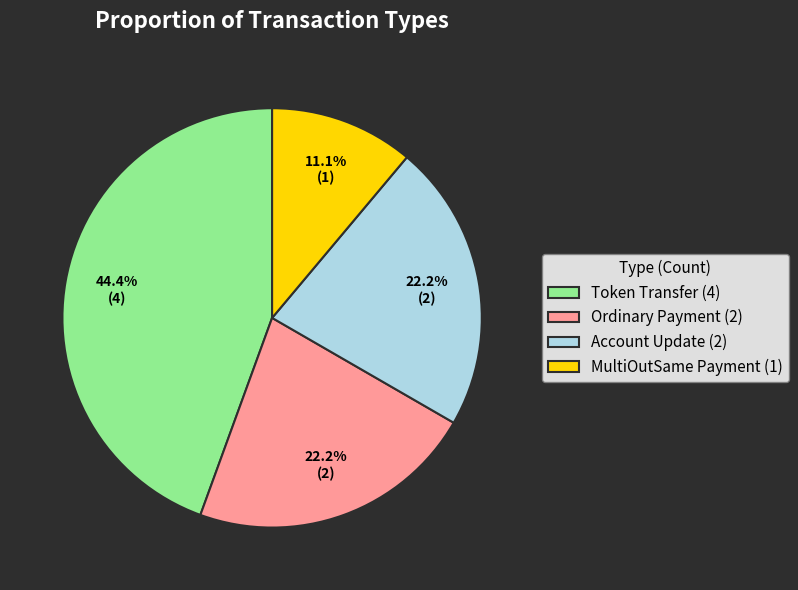

Approximately how many times larger is the value at Account Update (2) compared to Ordinary Payment (2)?

1.0